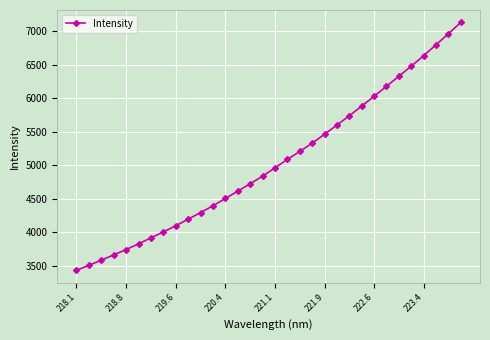

What is the value of the 30th point from the left?

6798.8